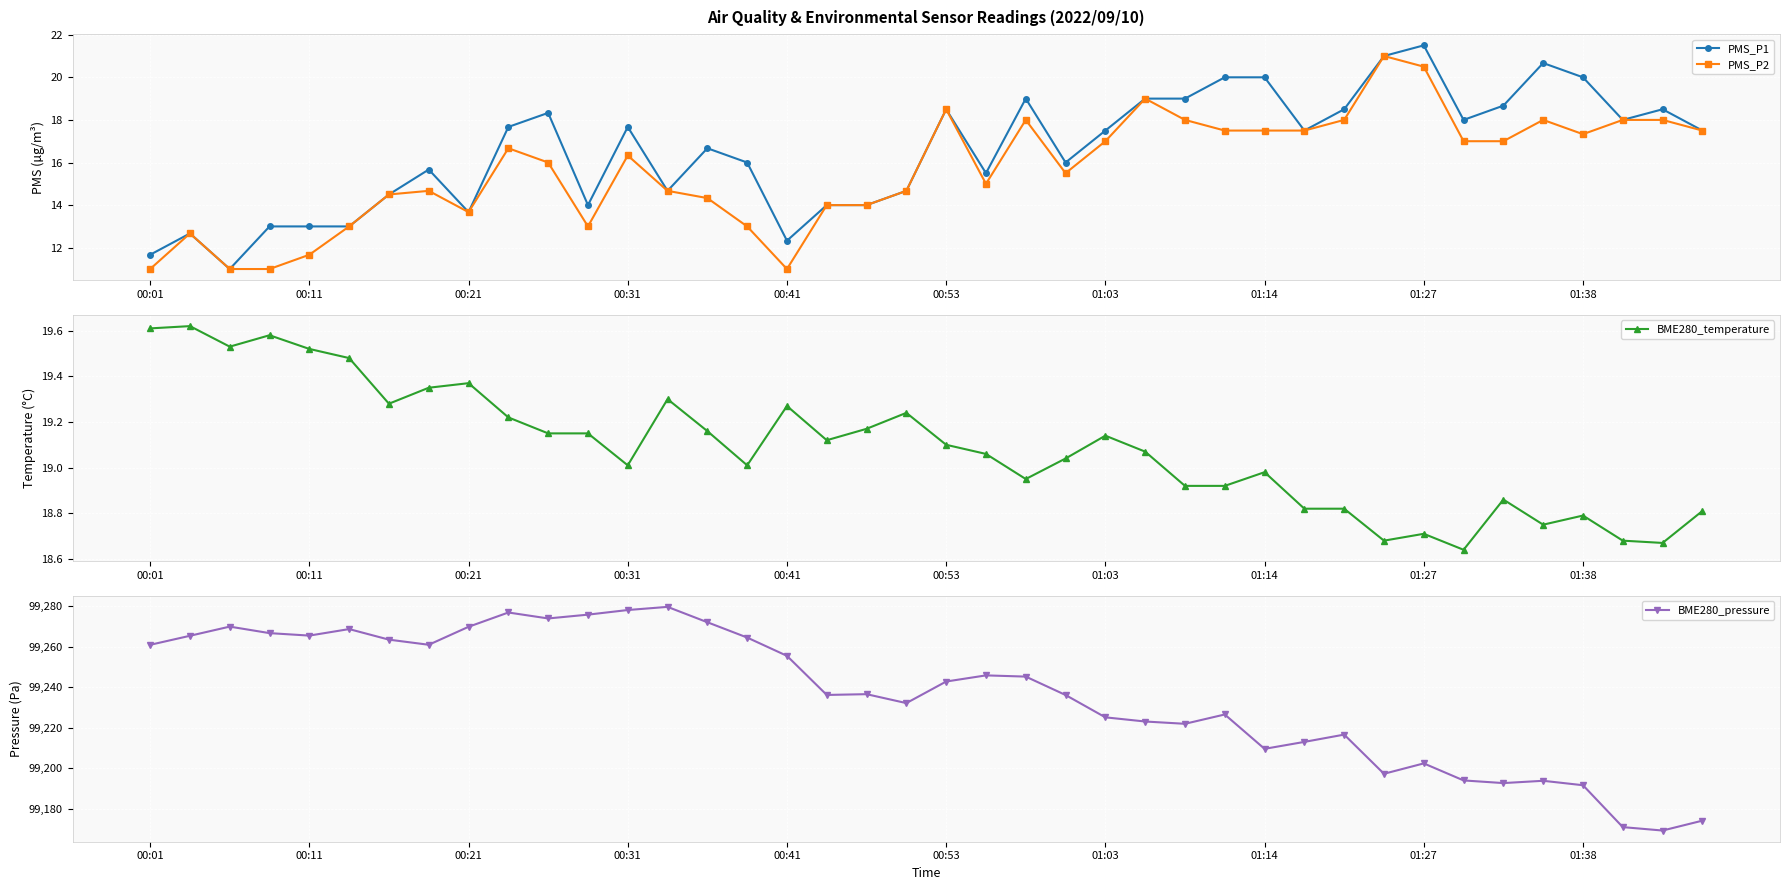

True or false: PMS_P1 and PMS_P2 cross at least once.

False